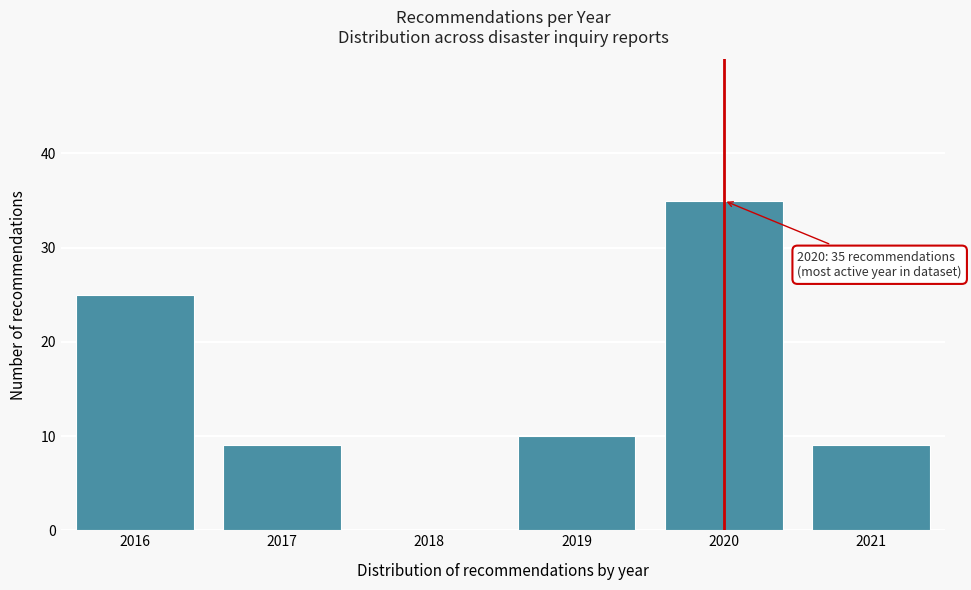

Reading right to left, list all the values displayed in this chart.

2021=9	2020=35	2019=10	2018=0	2017=9	2016=25